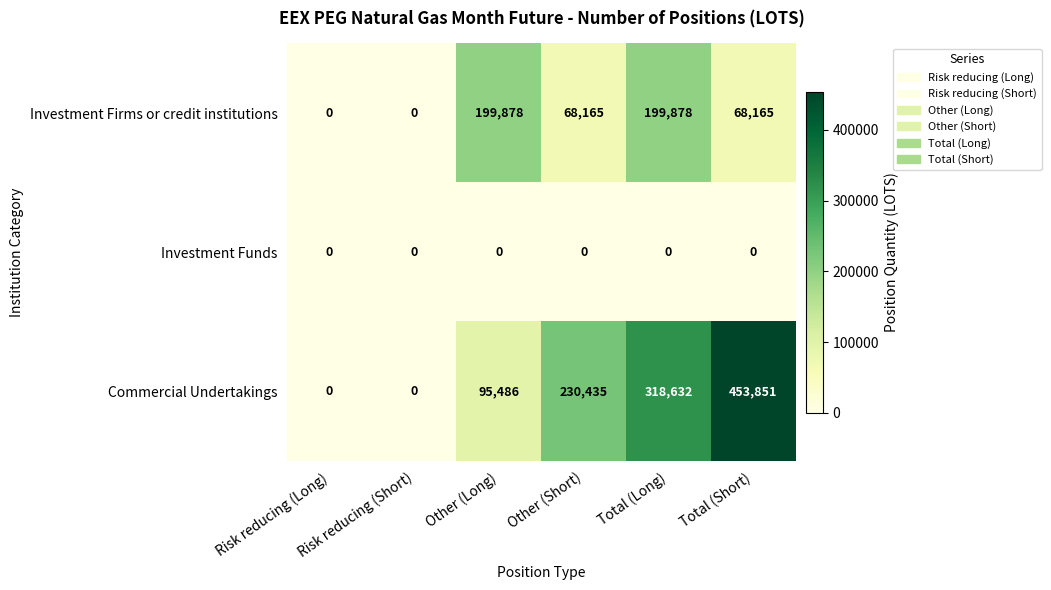

Rank the series by their maximum value, from lowest to highest.

Investment Funds, Investment Firms or credit institutions, Commercial Undertakings